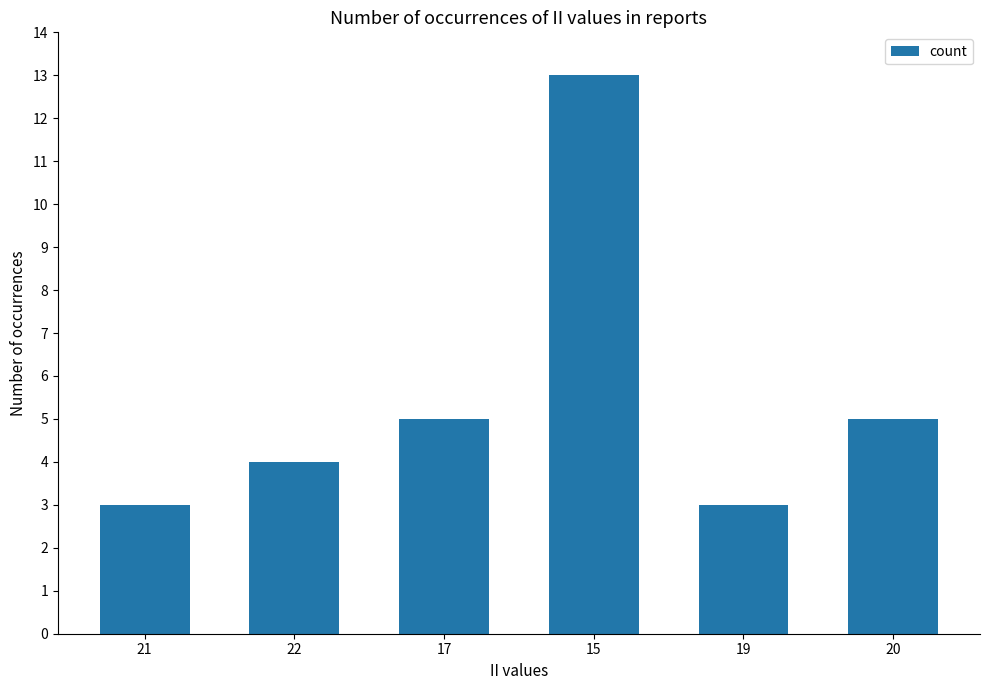

What is the greatest value displayed?

13